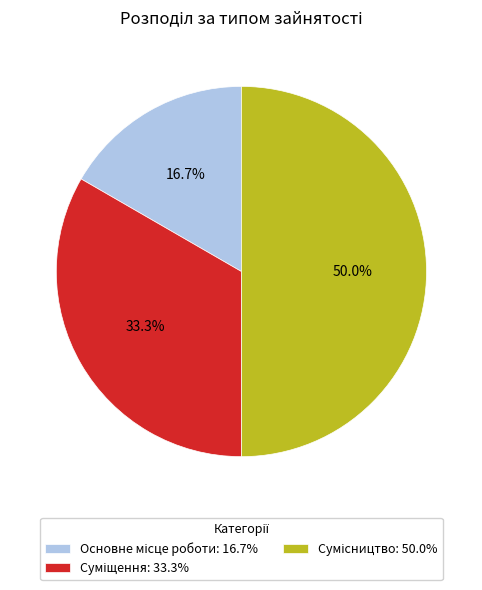

How many slices are in this pie chart?

3